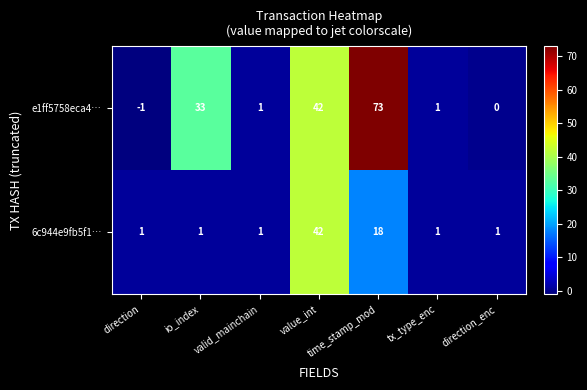

How many values in the 6c944e9fb5f1… series exceed 1?

2